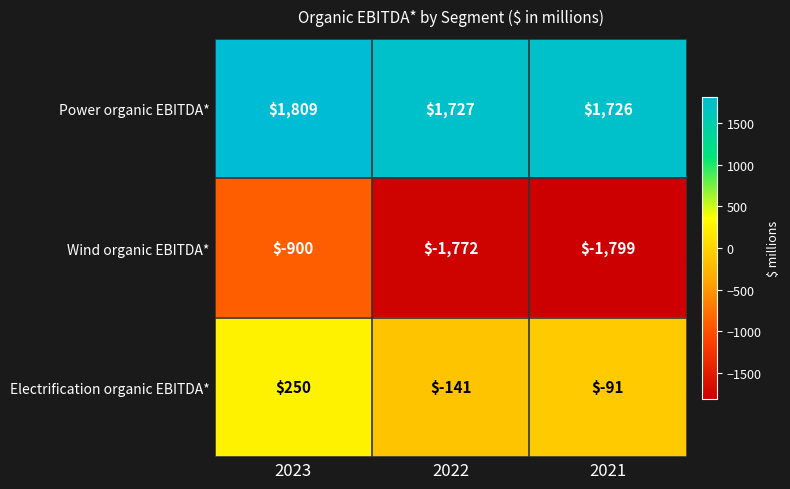

What is the difference between the Wind organic EBITDA* values at 2021 and 2023?

899